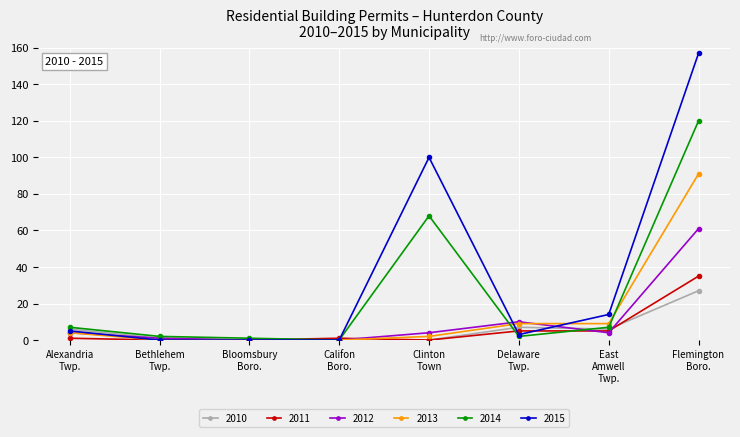

Which series has the largest total across all categories?

2015